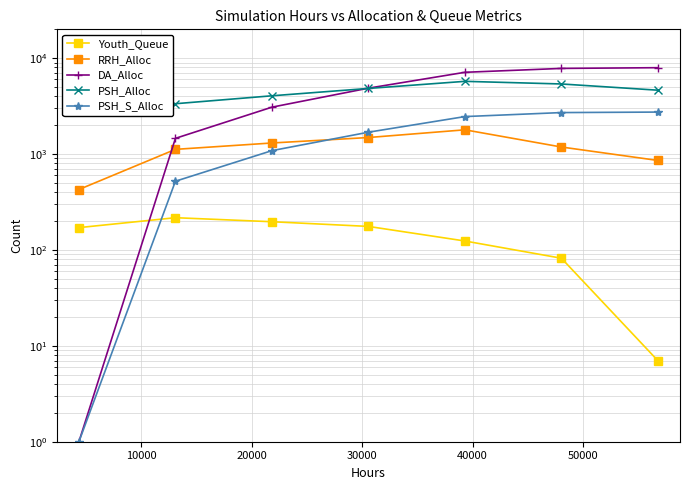

What is the value of the RRH_Alloc point at the 5th from the left?

1791